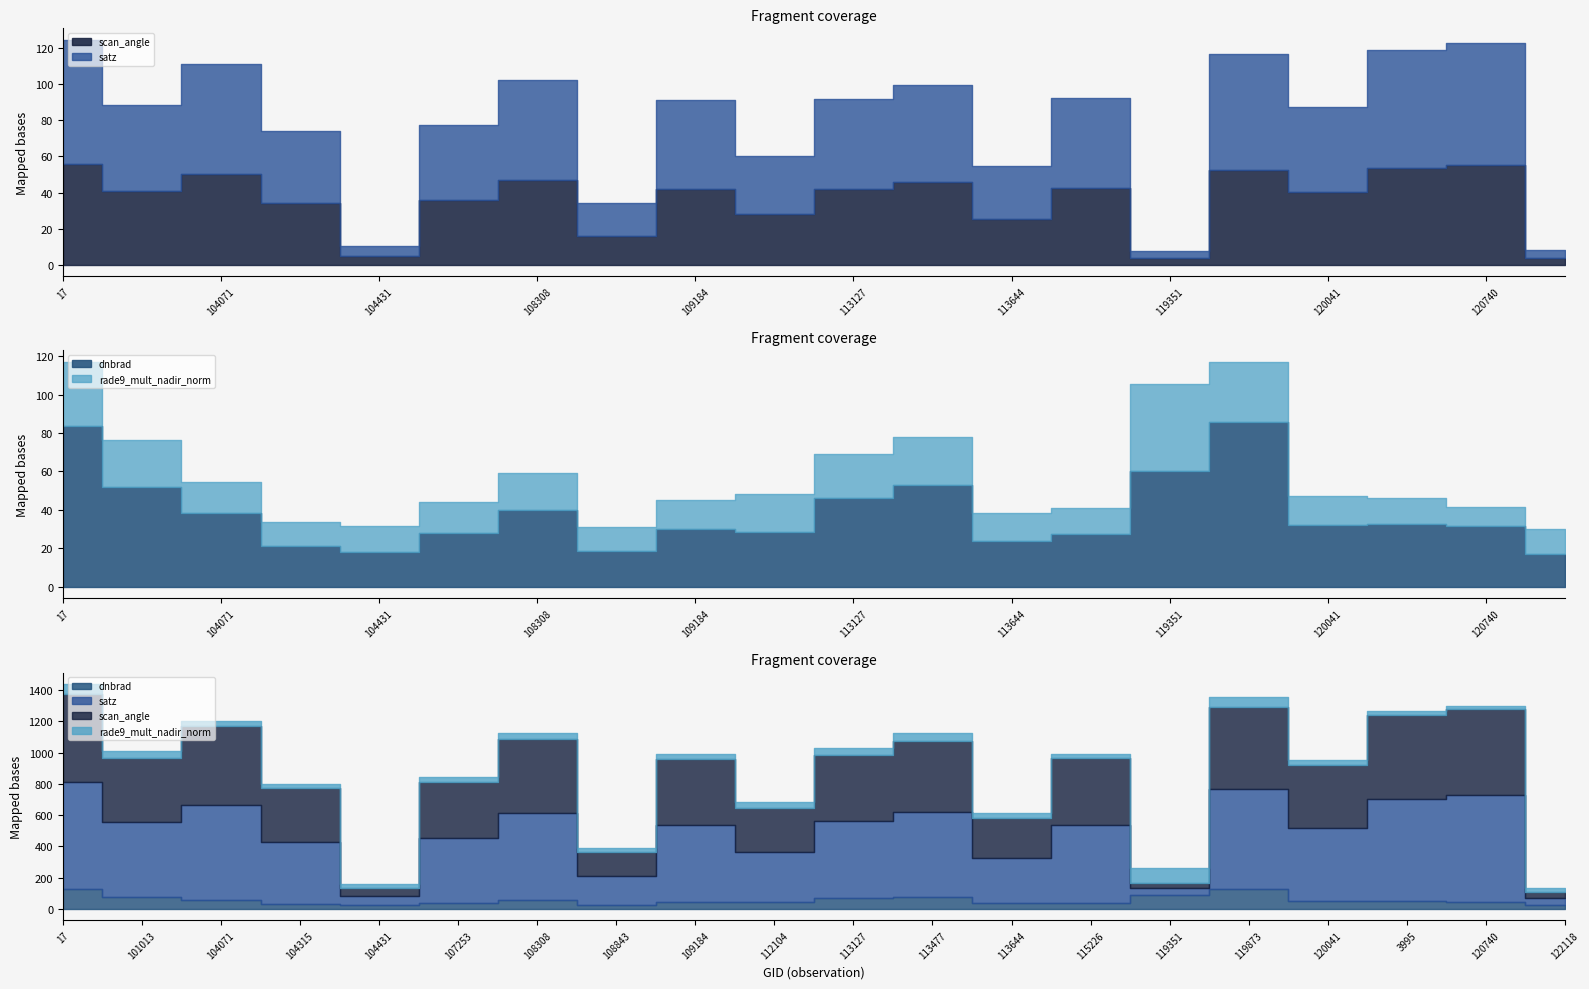

How many interior local valleys does the scan_angle series have?

7